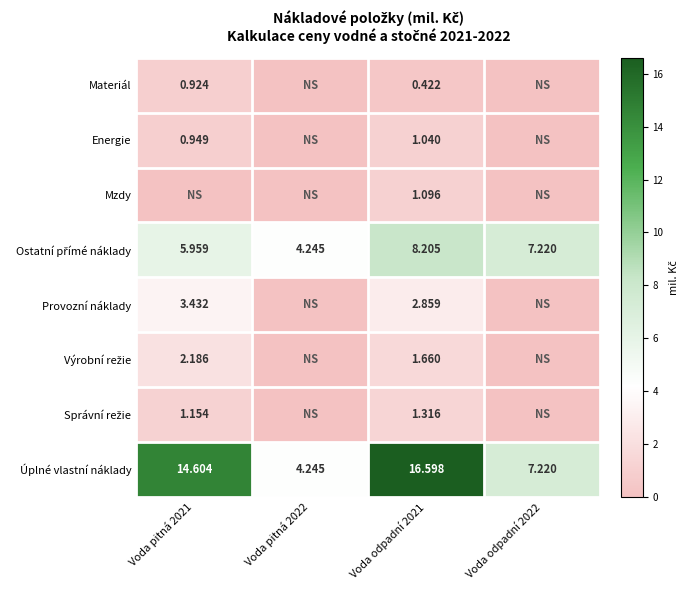

What is the sum of all Úplné vlastní náklady values?

42.7